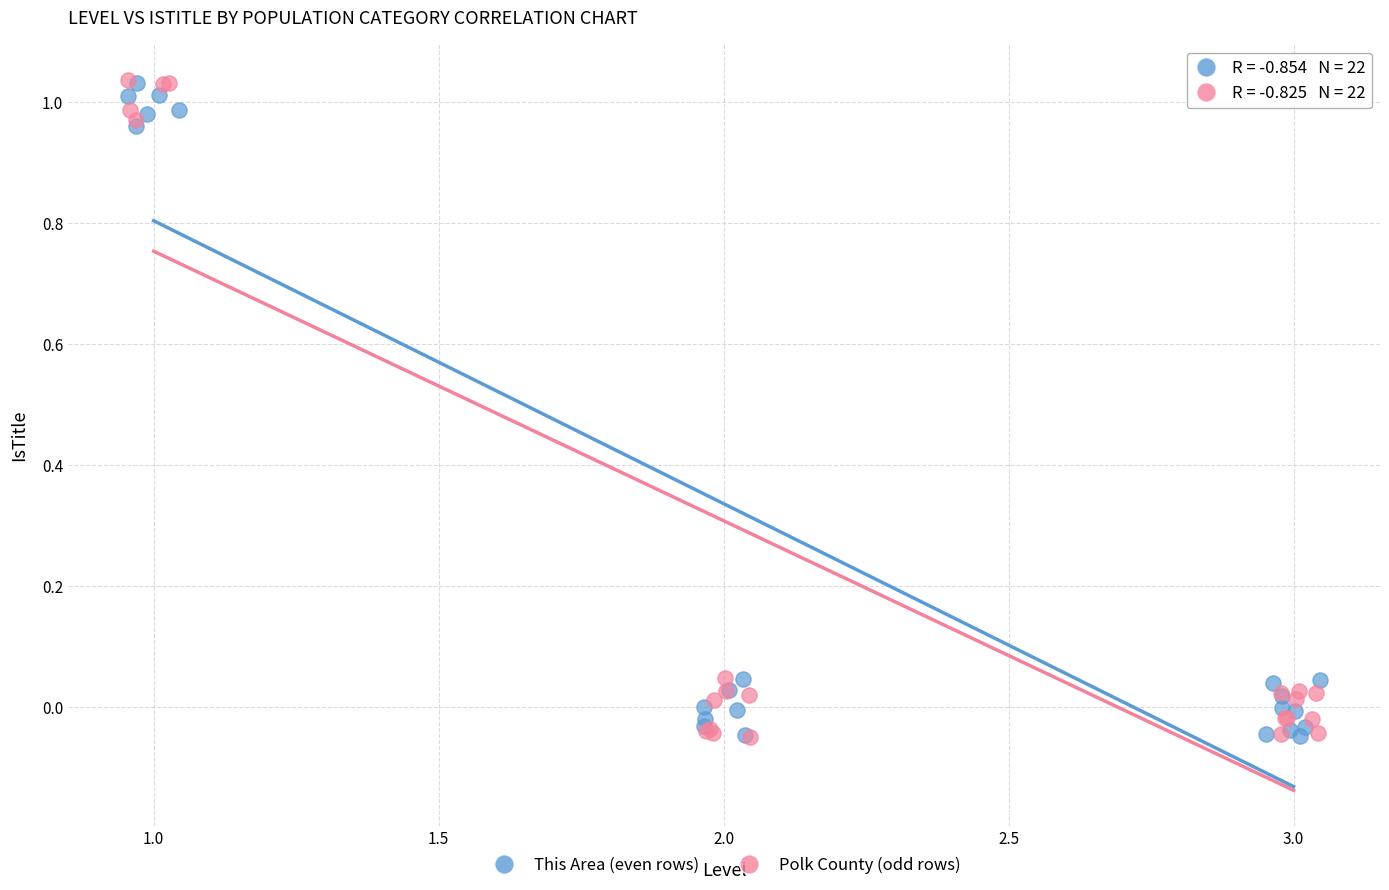

What are all the series names shown in the legend?

This Area (even rows), Polk County (odd rows)